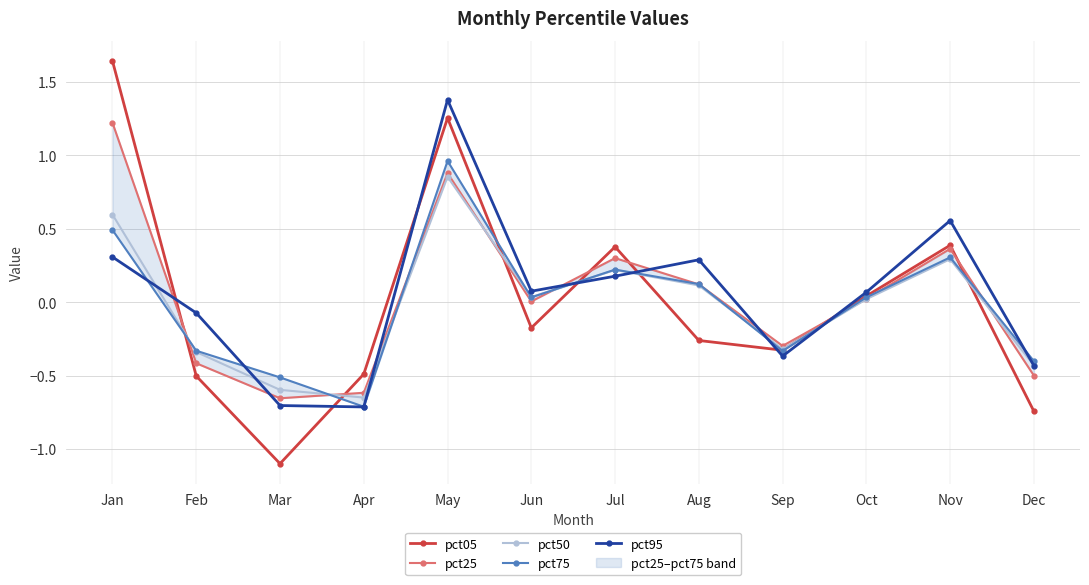

How many values in the pct05 series exceed 0?

5